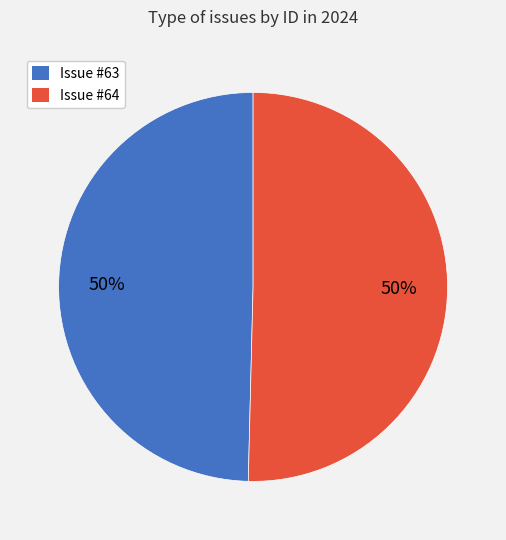

Is it true that Issue #64 is 50% of the pie?

True